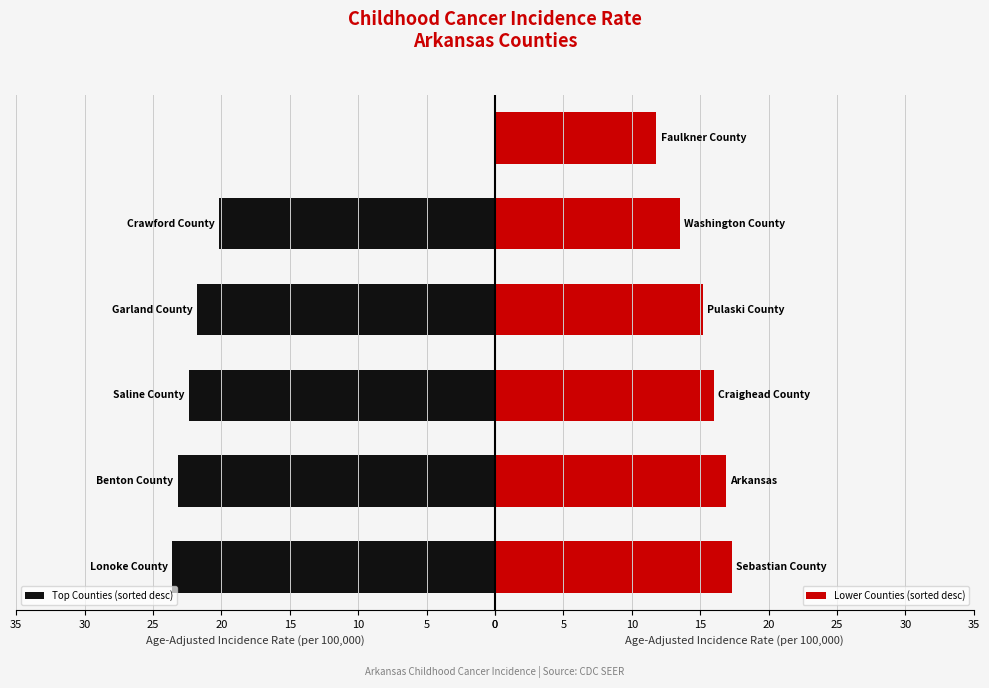

True or false: the data shows 19.3 at Washington County.

False